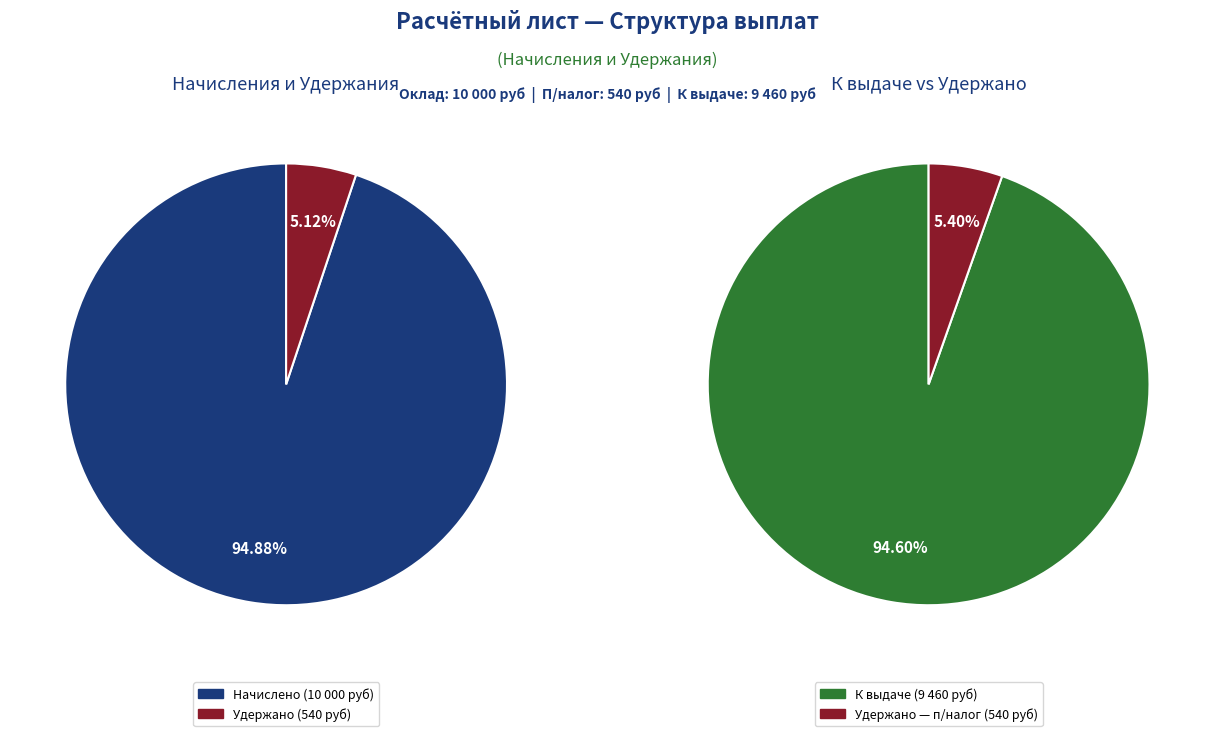

What is the change in value from оклад to п\налог?

-9460